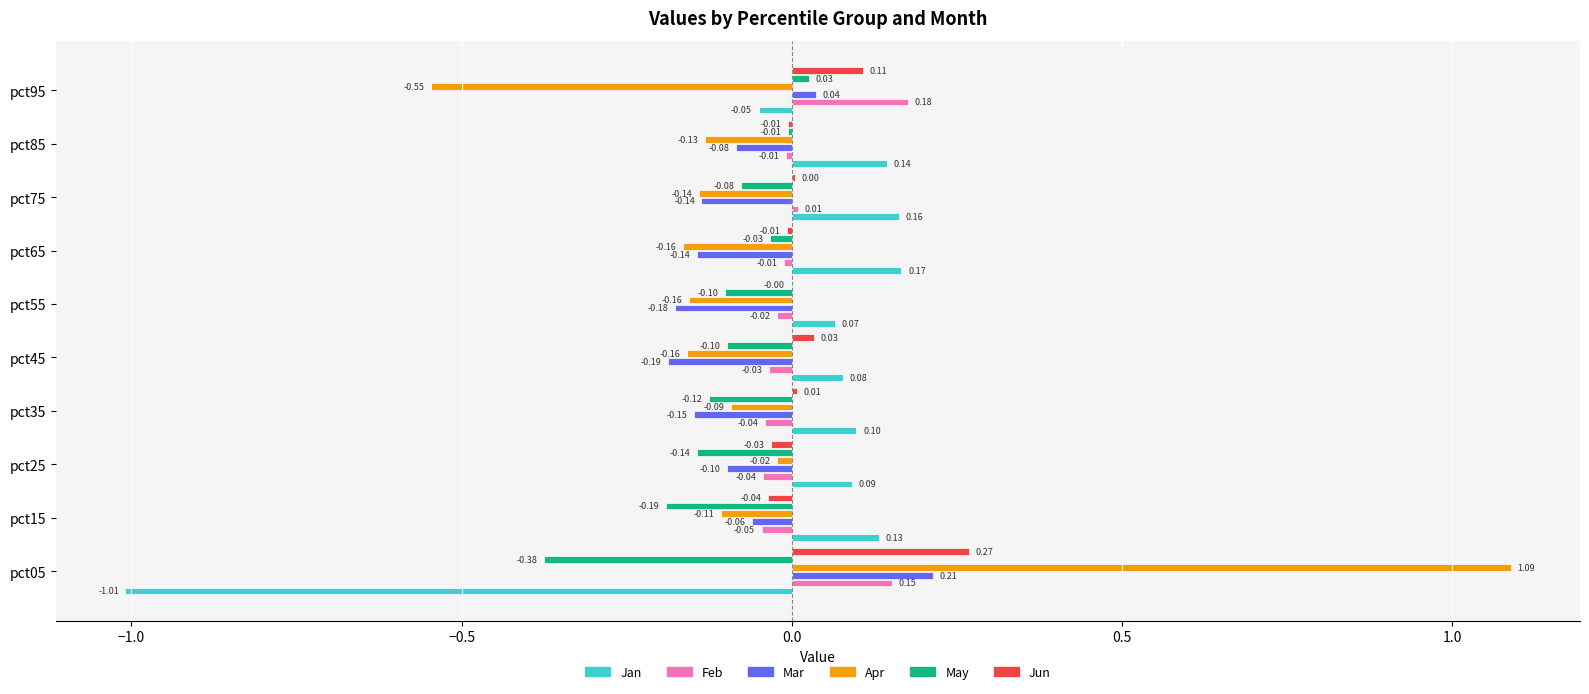

Is the value of Jun at pct25 greater than the value of Apr at pct05?

No